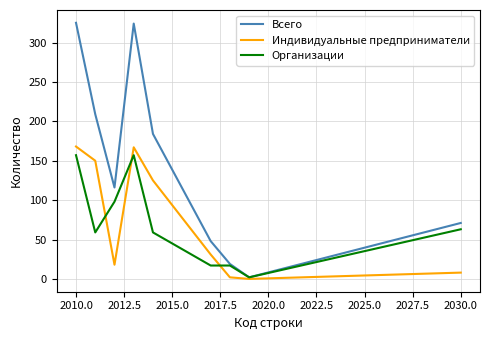

Which series has the widest spread of values?

Всего